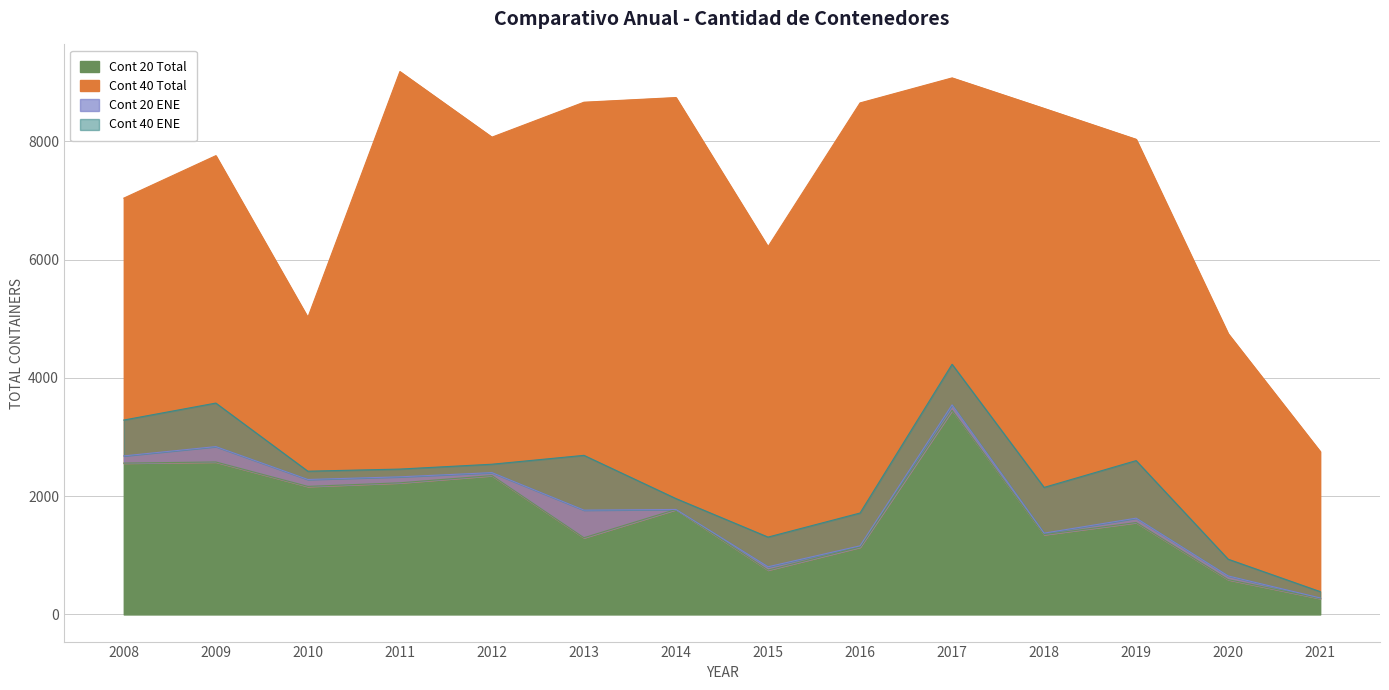

True or false: Cont 20 Total and Cont 20 ENE intersect in this chart.

False